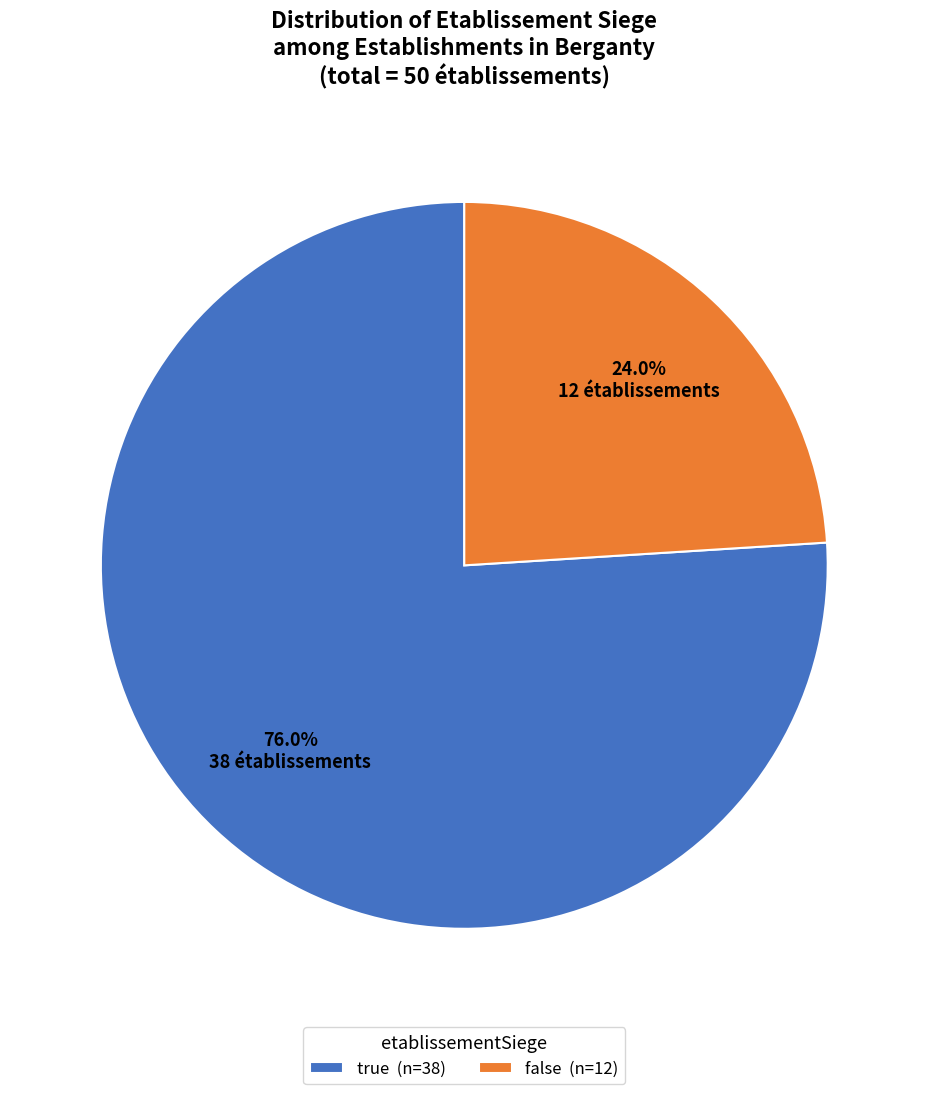

To the nearest percent, what percentage of the pie is false?

24%